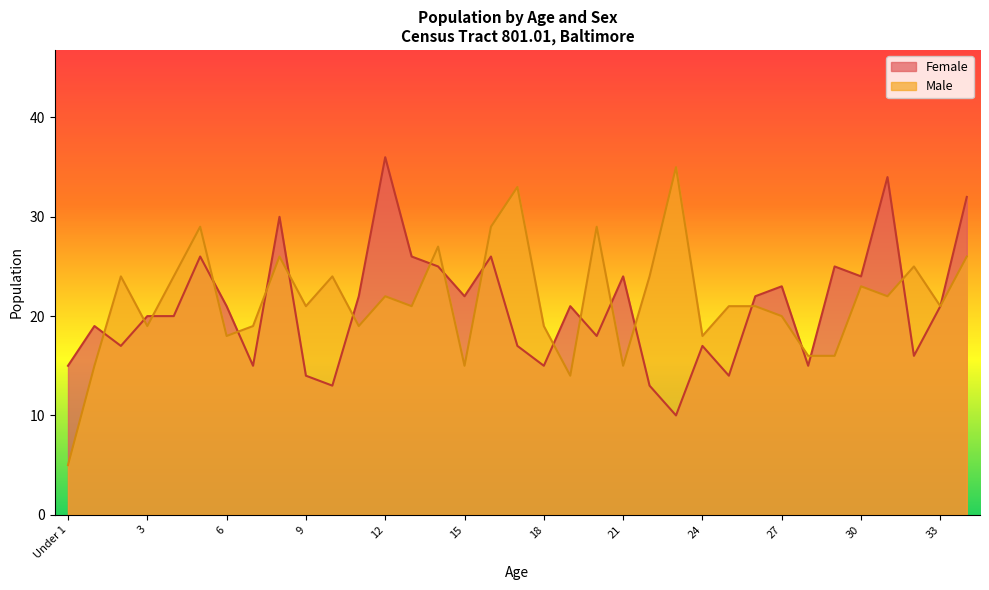

What position from the left is 7?

8